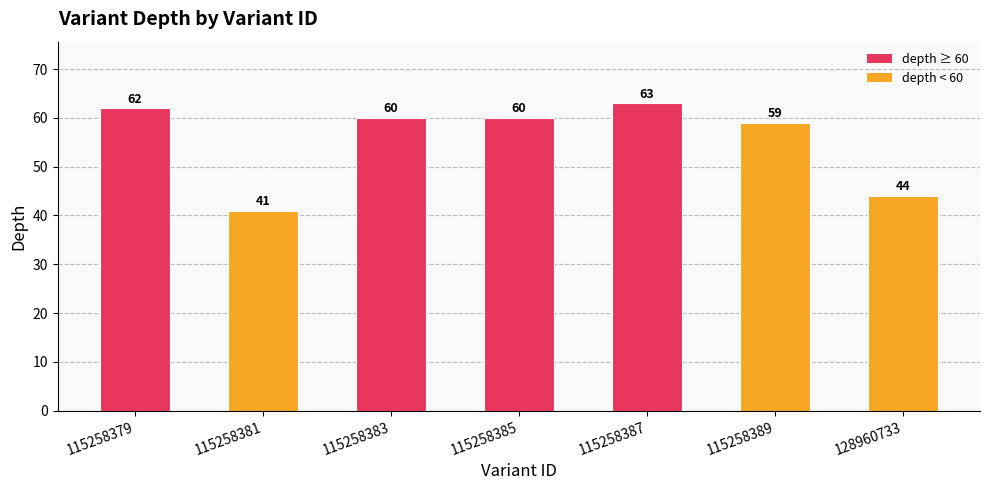

What is the maximum value shown in the chart?

63